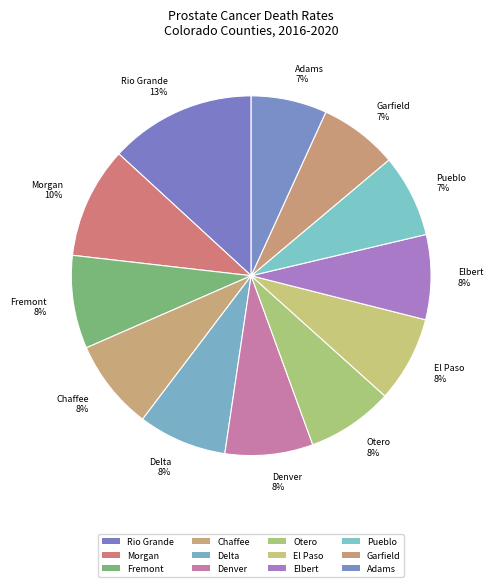

Which has a higher value, Pueblo or Garfield?

Pueblo